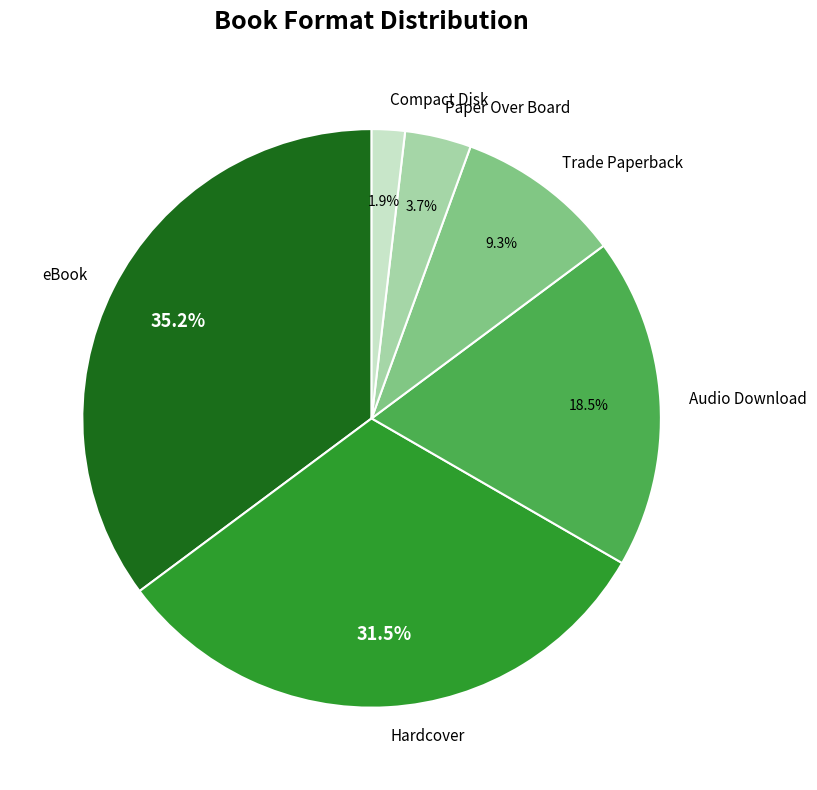

Is the sum of Compact Disk and Trade Paperback greater than half?

No